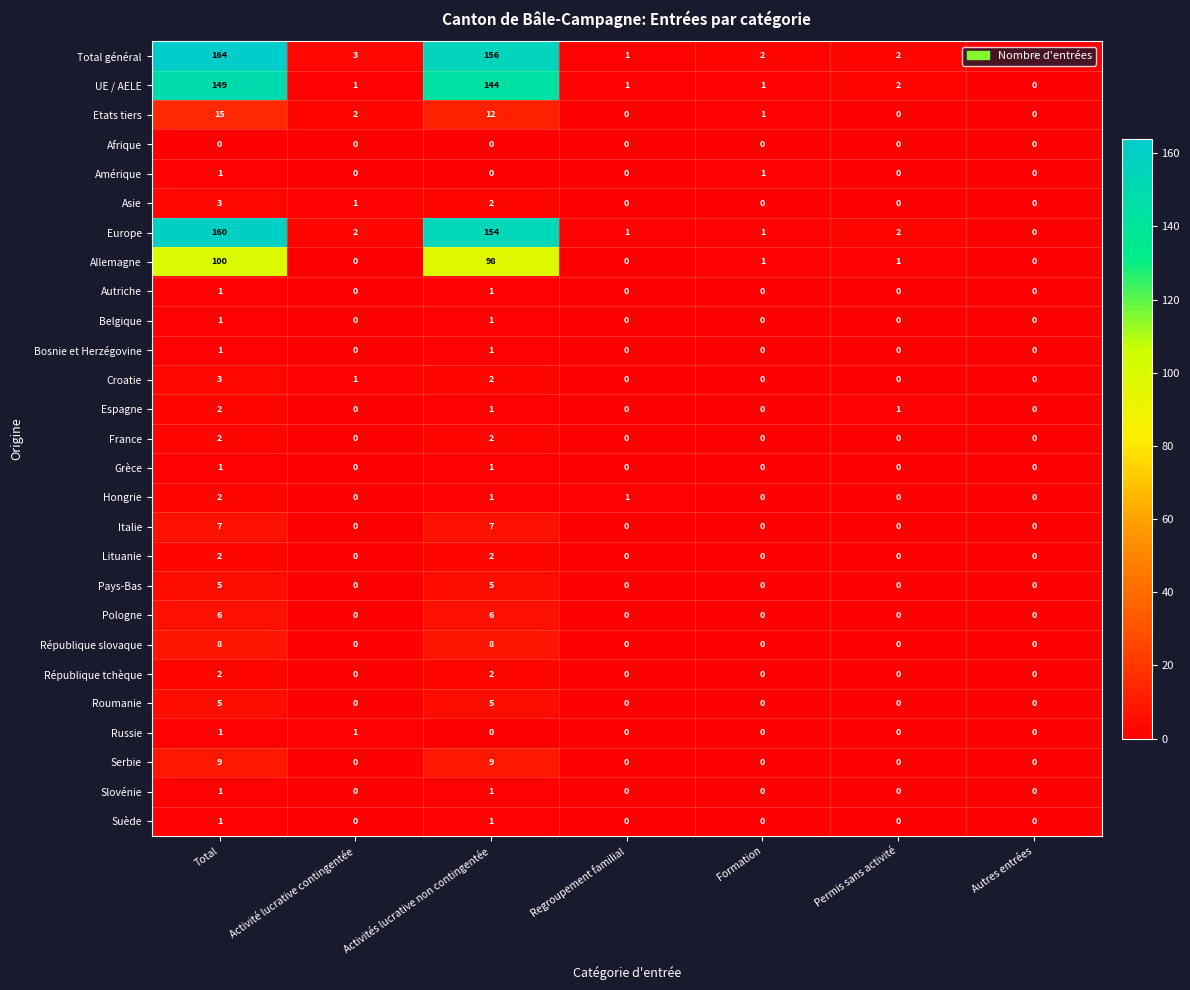

How many values in the Asie series exceed 0?

3